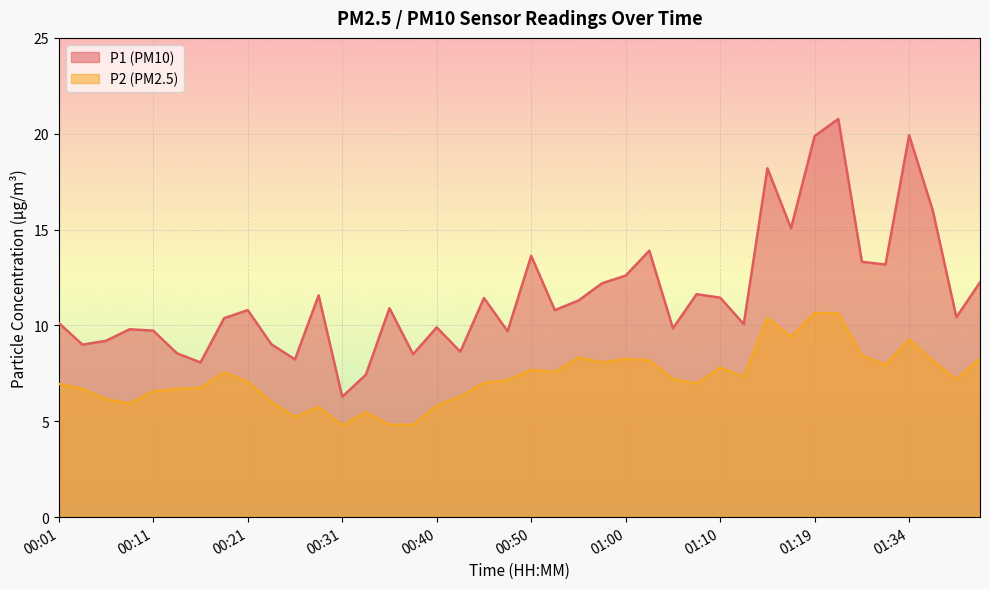

Rank the series at 01:30 from lowest to highest value.

P2, P1